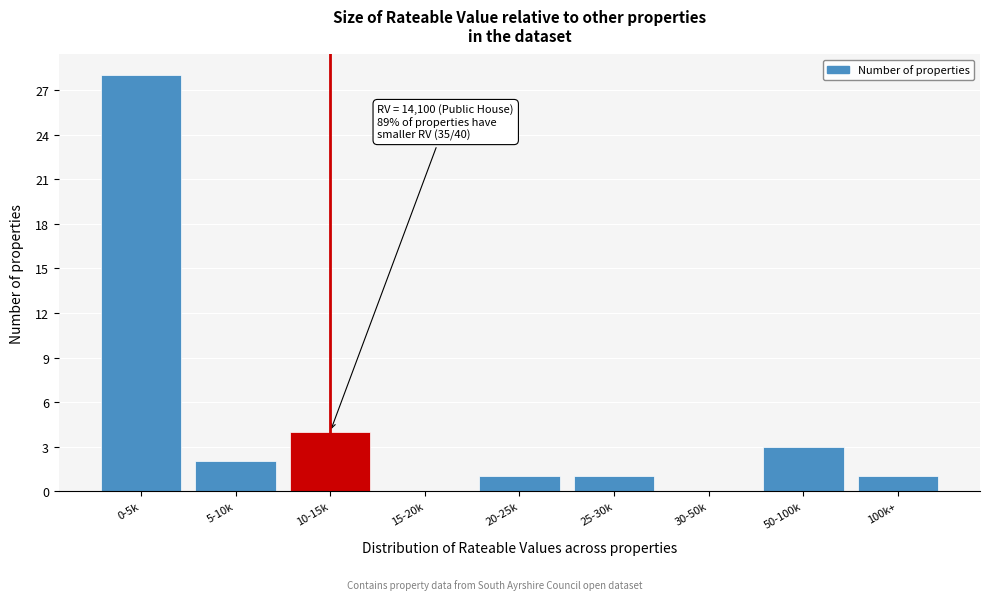

Reading left to right, transcribe all the data shown in this chart.

0-5k=28	5-10k=2	10-15k=4	15-20k=0	20-25k=1	25-30k=1	30-50k=0	50-100k=3	100k+=1